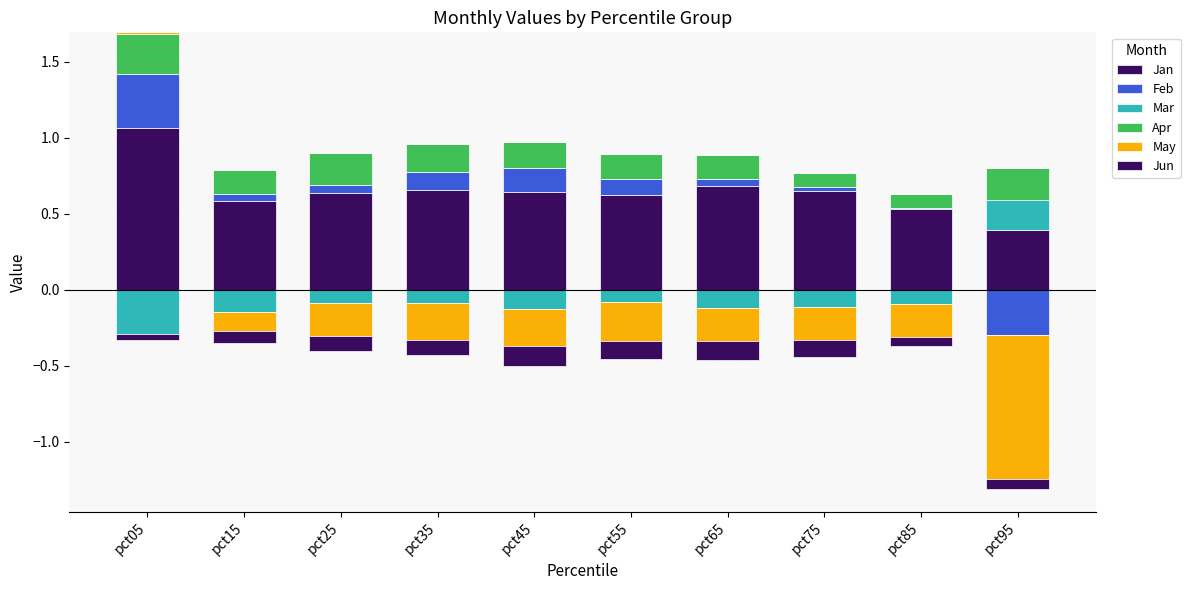

At which category is the sum across all series the highest?

pct05